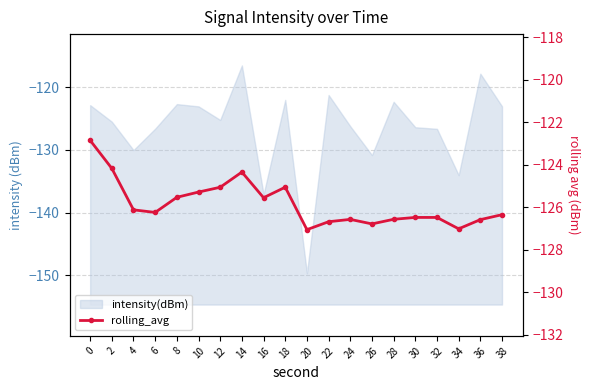

Which category has the lowest value across all series?

20